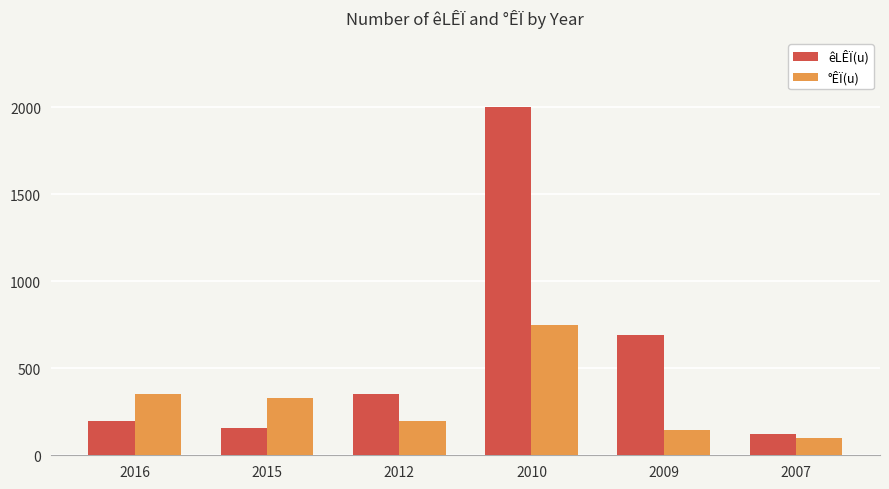

Count the number of data series in this chart.

2